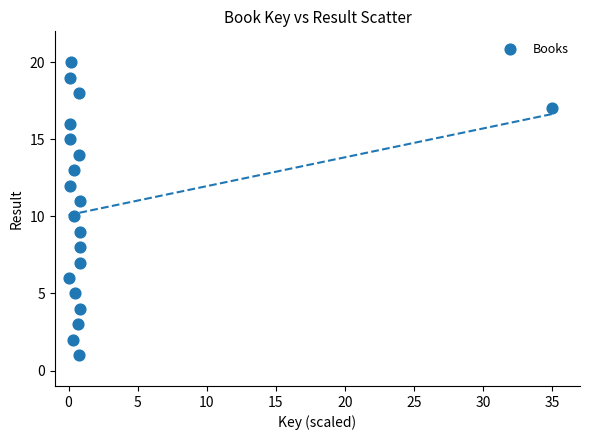

What is the range of Y values (max minus min)?

19